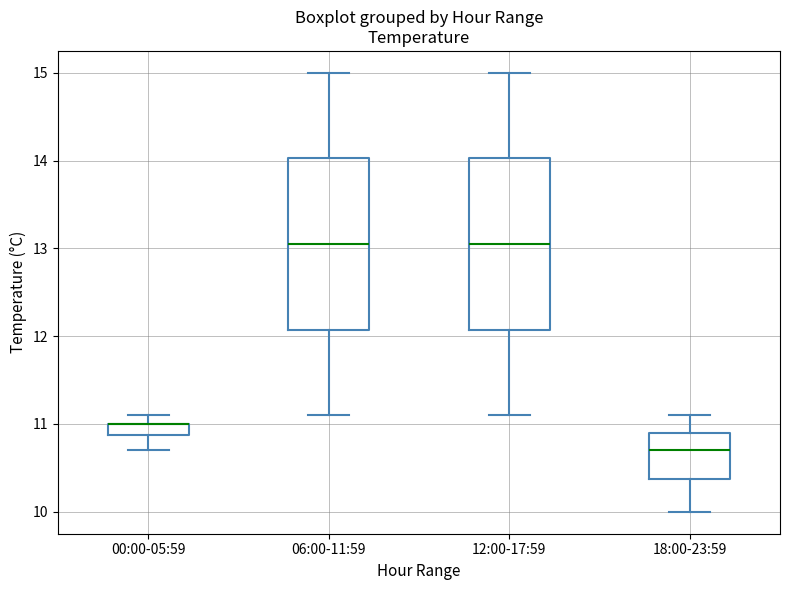

Where is the upper edge of the box for 00:00-05:59 on the y-axis? The values are not printed on the chart, so give them approximately, as read against the axis.

11.0